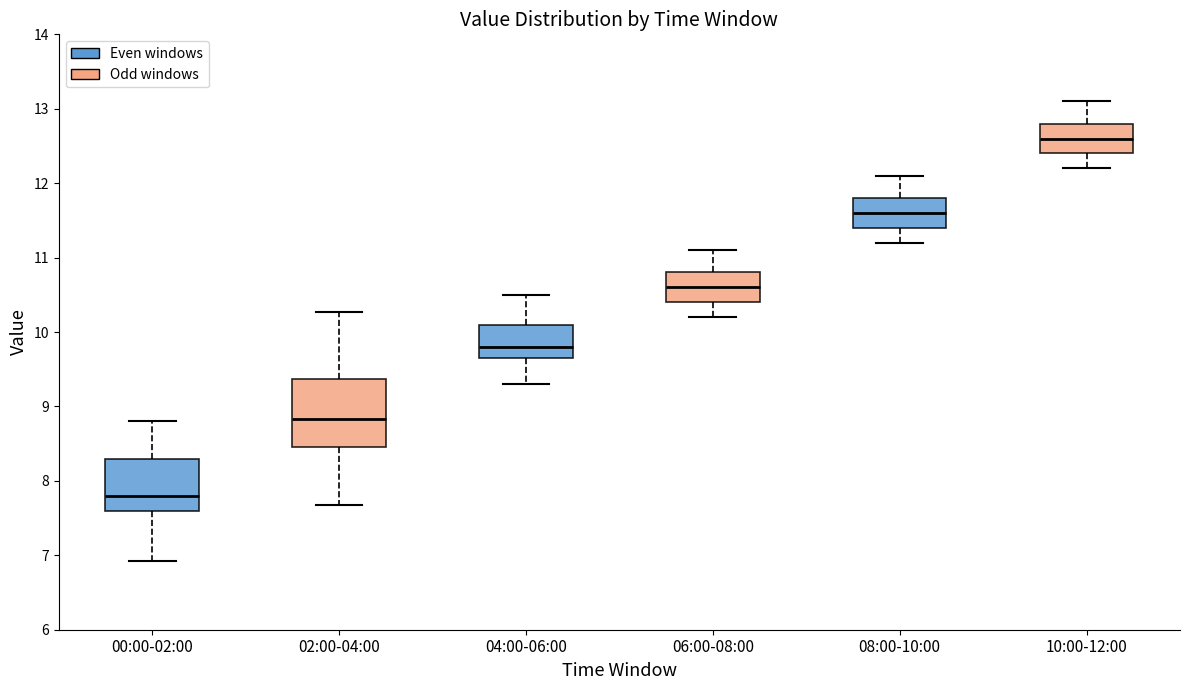

Comparing the boxes themselves (not the whiskers), which one is the tallest?

02:00-04:00